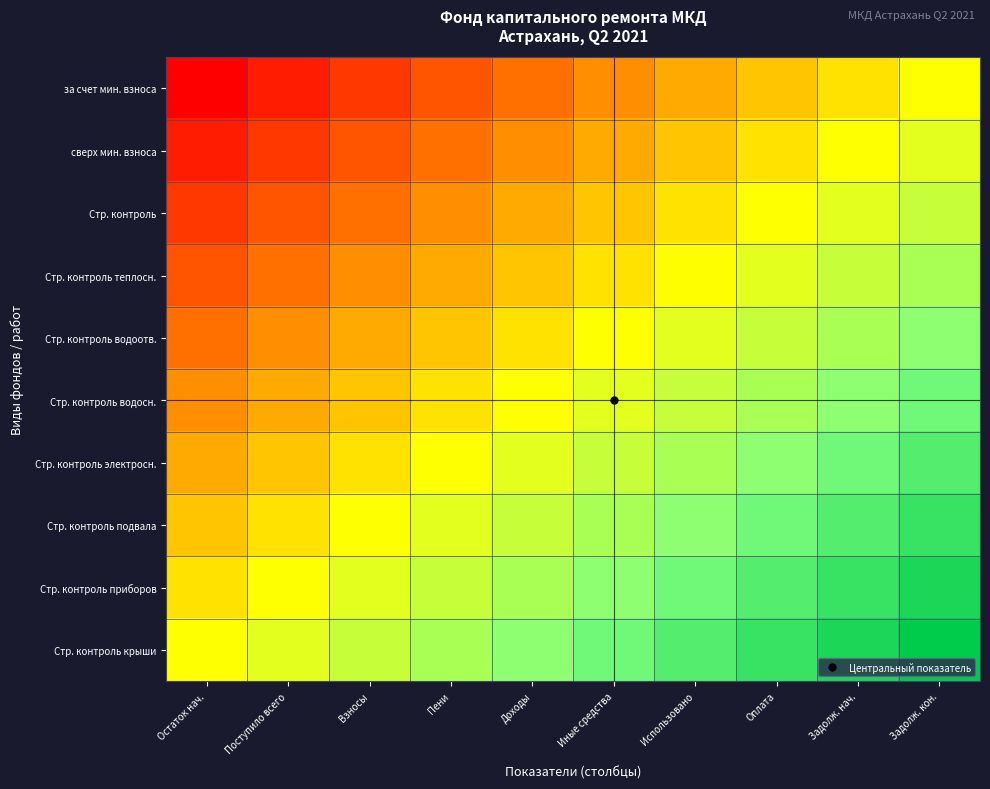

Which series has the largest total across all categories?

Стр. контроль крыши